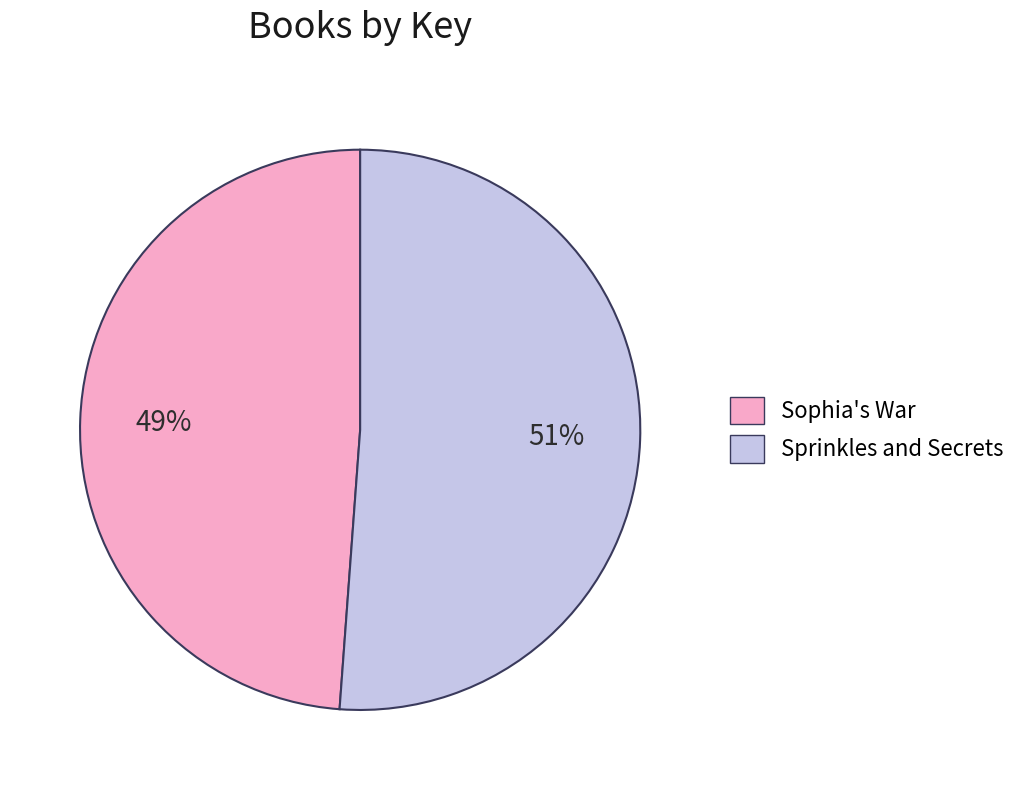

The Sprinkles and Secrets slice represents 51% of the pie. True or false?

True